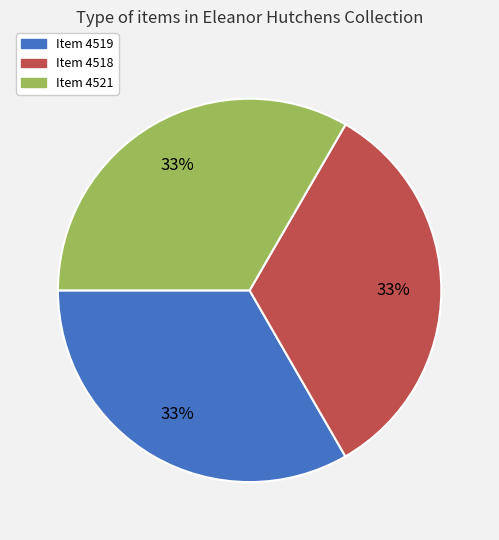

To the nearest percent, what is the average slice percentage?

33%